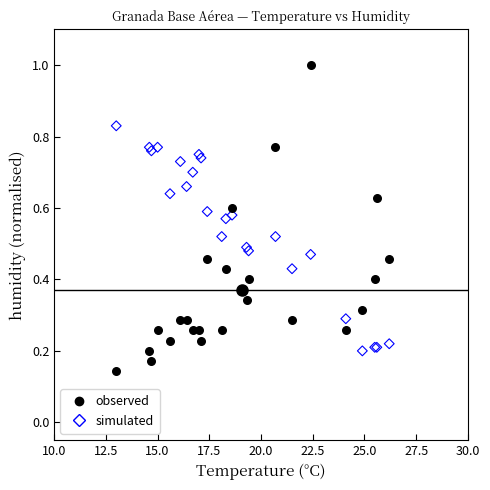

Which series reaches the maximum Y coordinate?

observed